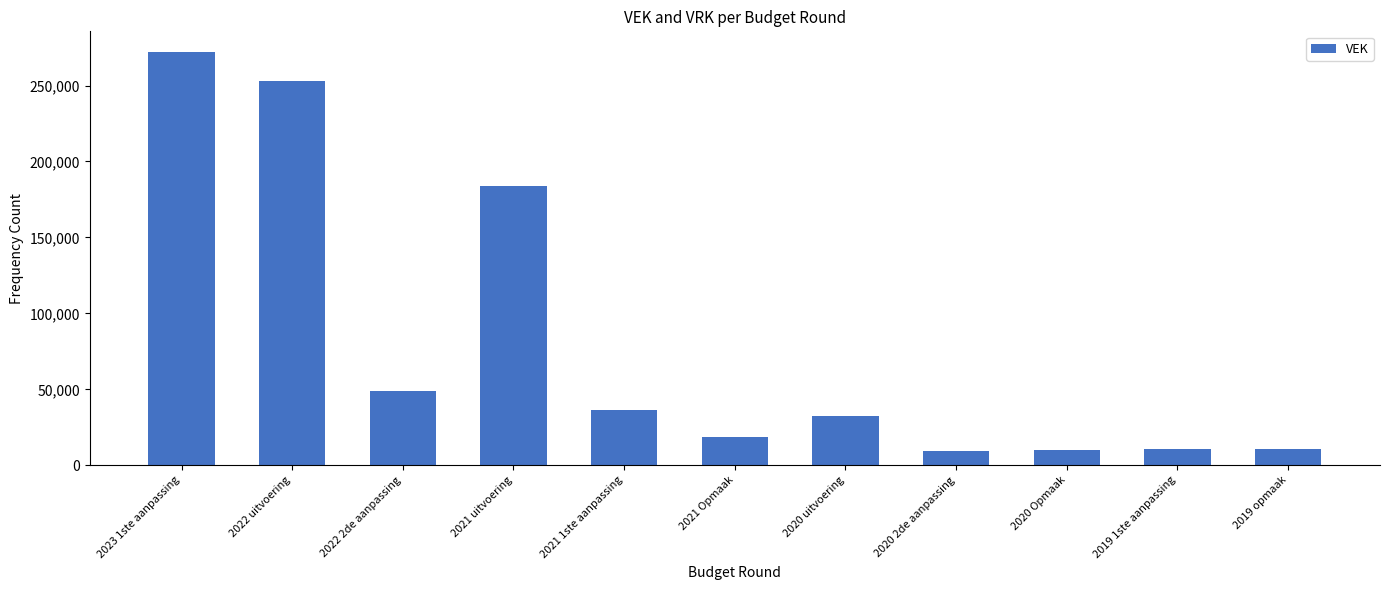

Read the value at 2019 opmaak.

10787